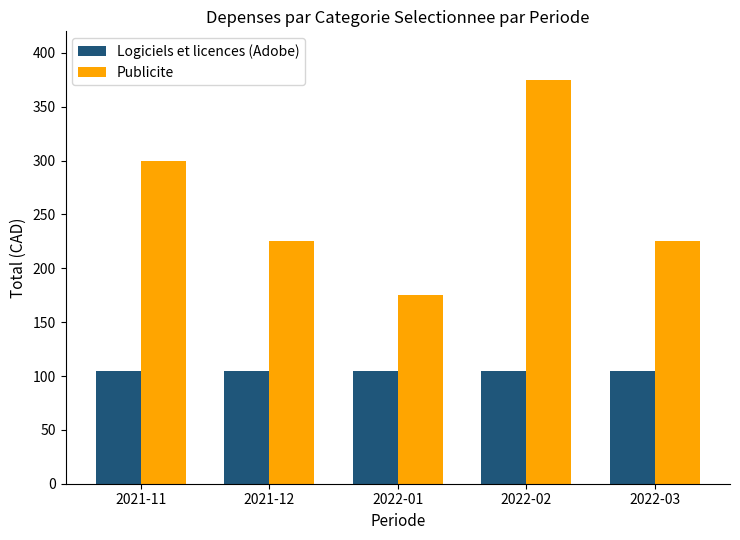

At which label is Publicite closest to 275?

2021-11